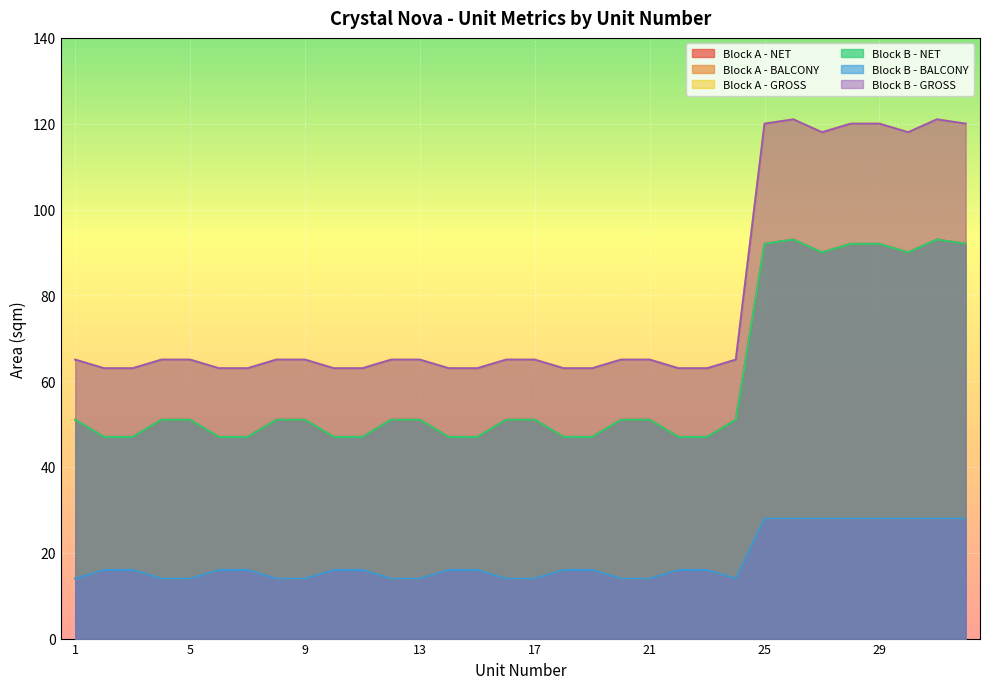

How many categories are shown in the chart?

32